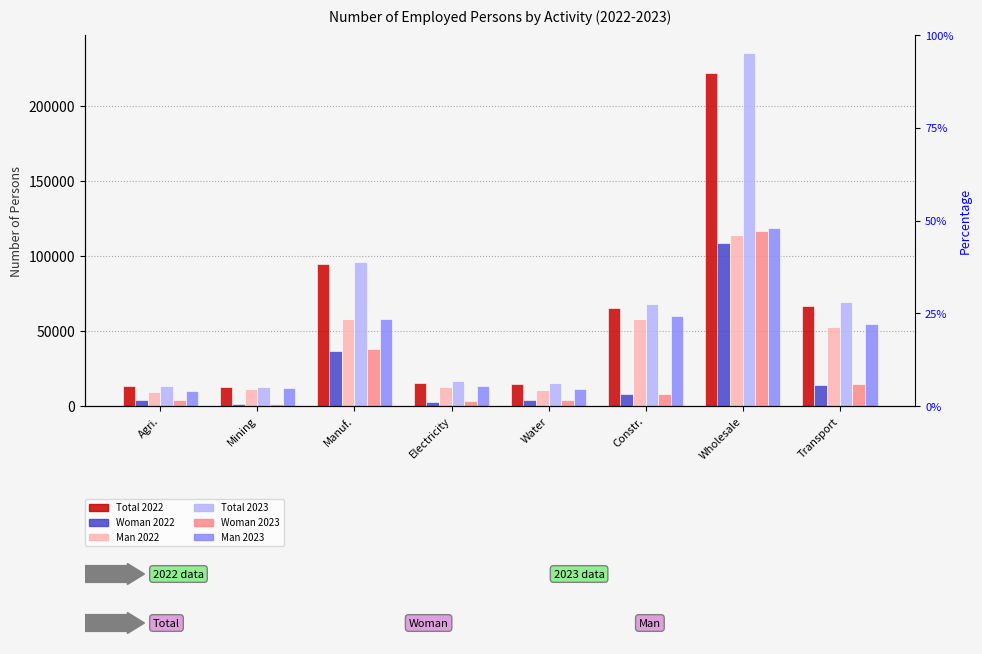

Which series changed the most between Mining and Water?

Woman 2023